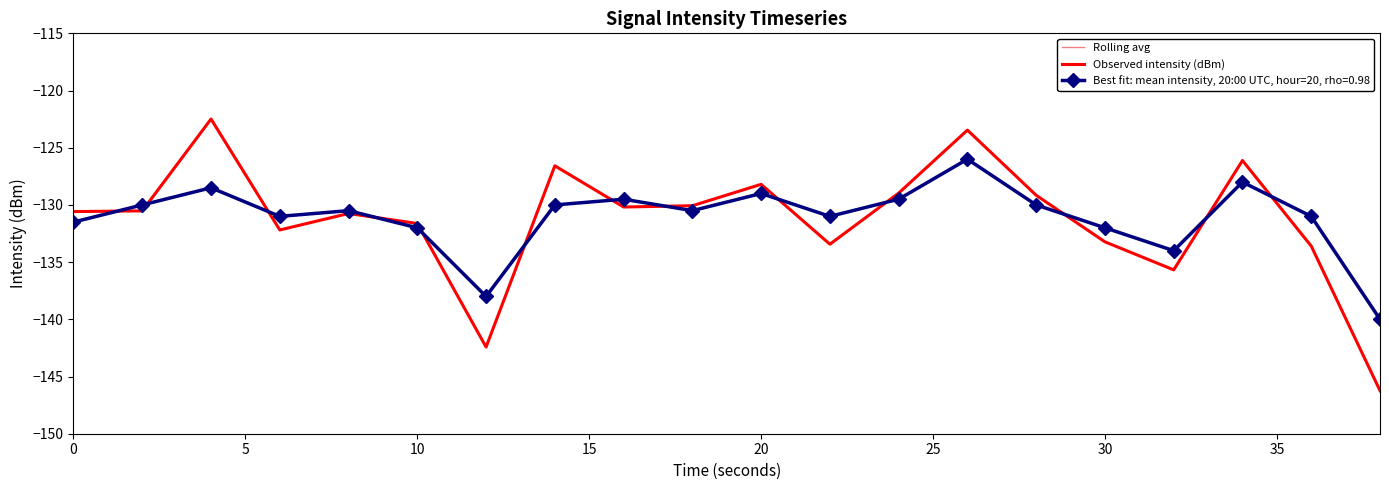

How many values in the Rolling avg series are below -130?

11